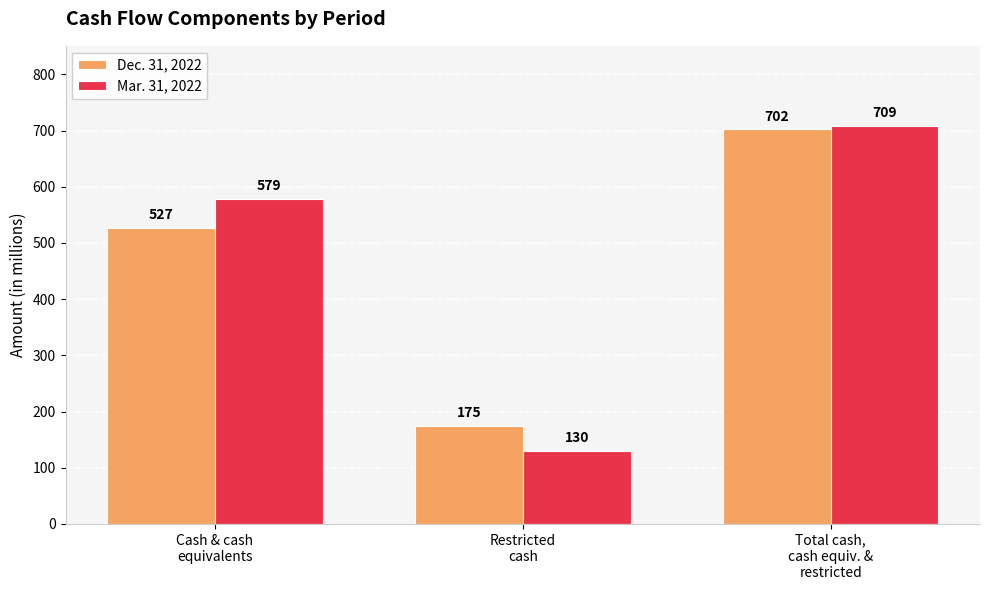

The Dec. 31, 2022 series shows 702 at Total cash,
cash equiv. &
restricted. True or false?

True